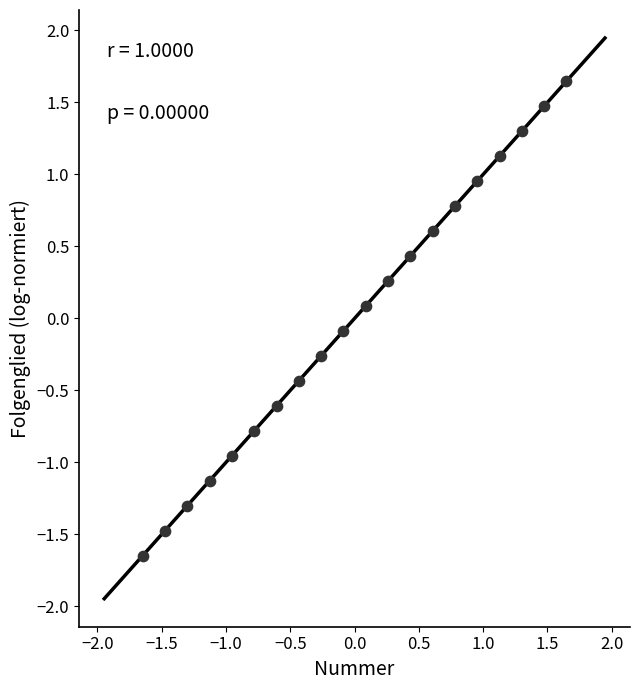

What is the range of X values (max minus min)?

3.3